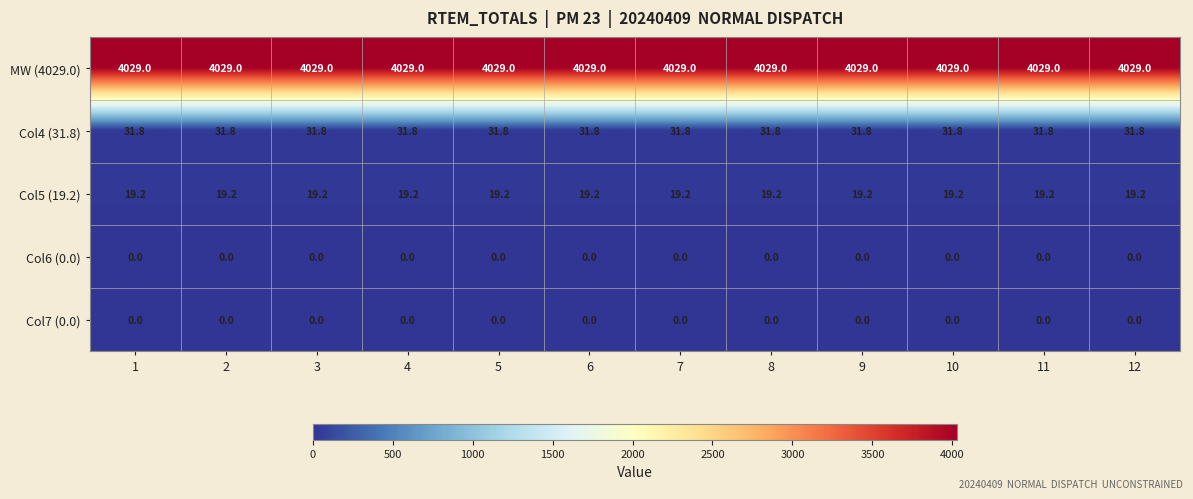

What is the spread (max minus min) of values at 9?

4029.0